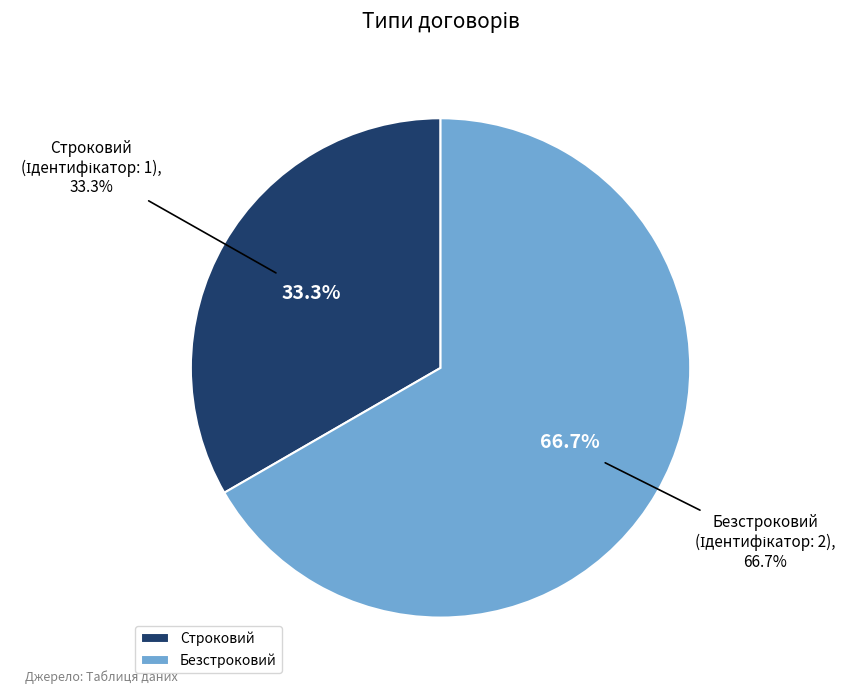

To the nearest percent, what percentage of the pie is Строковий?

33%